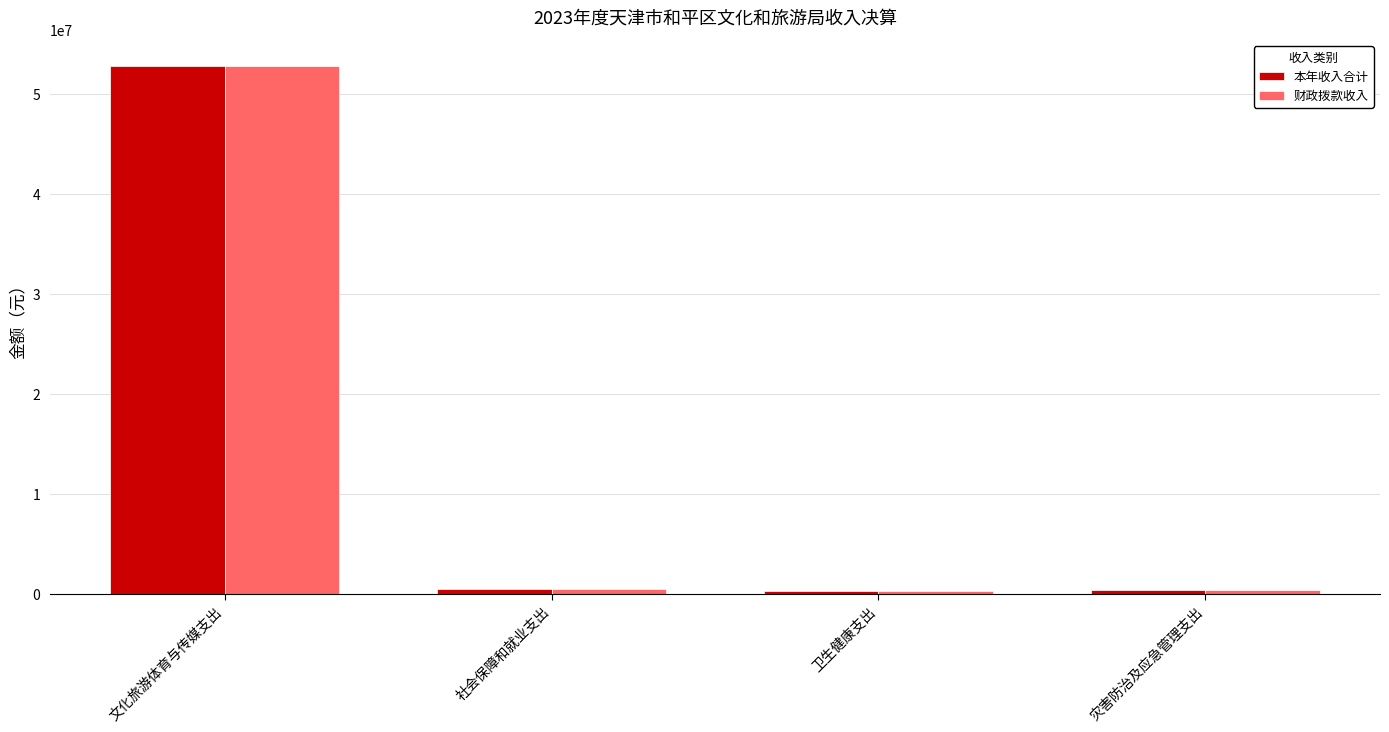

What is the label of the 4th bar from the left?

灾害防治及应急管理支出